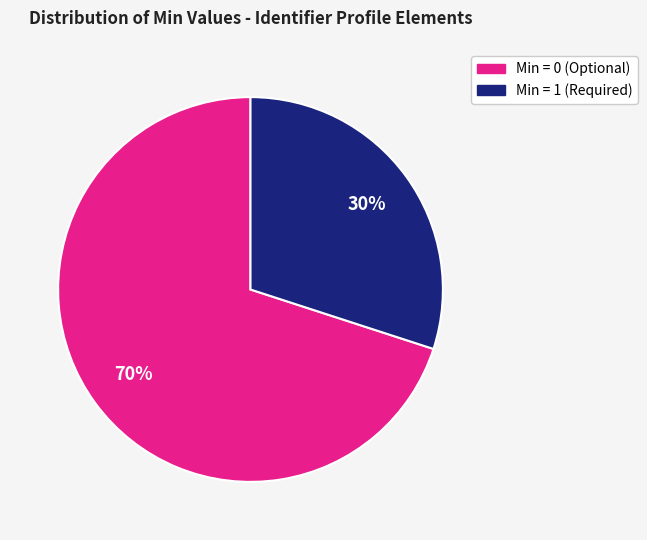

How many segments does this pie chart have?

2